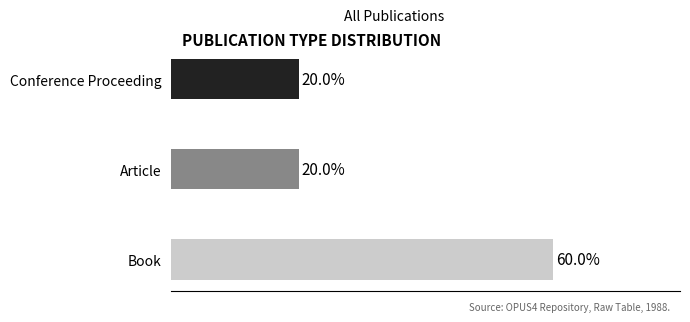

Between Book and Conference Proceeding, which is larger?

Book